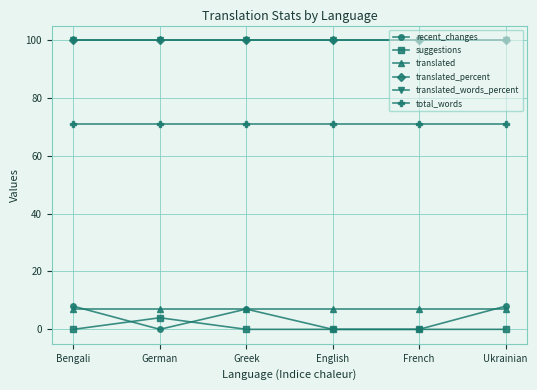

Does the chart have visible grid lines?

Yes